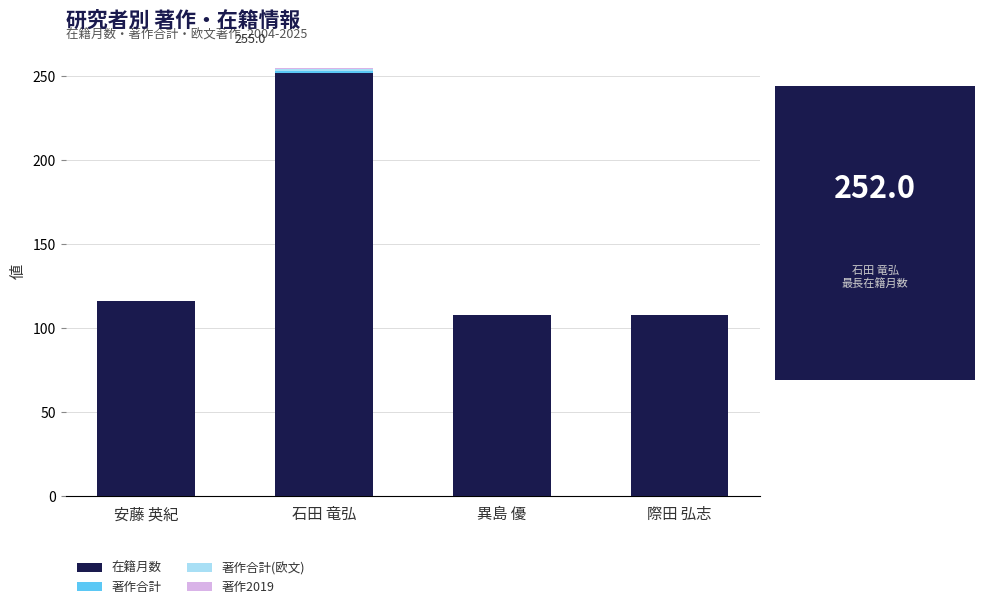

True or false: 在籍月数 has a value of 31 at 異島 優.

False